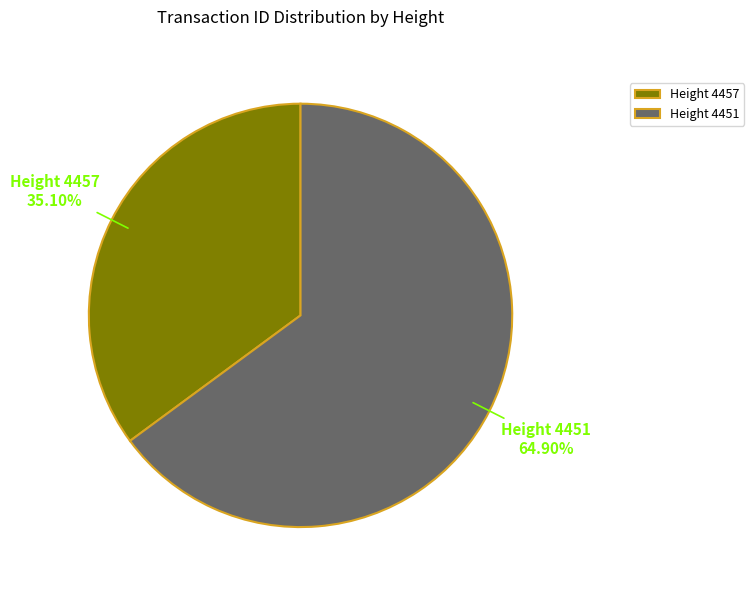

Approximately how many times larger is the value at Height 4451 compared to Height 4457?

1.8